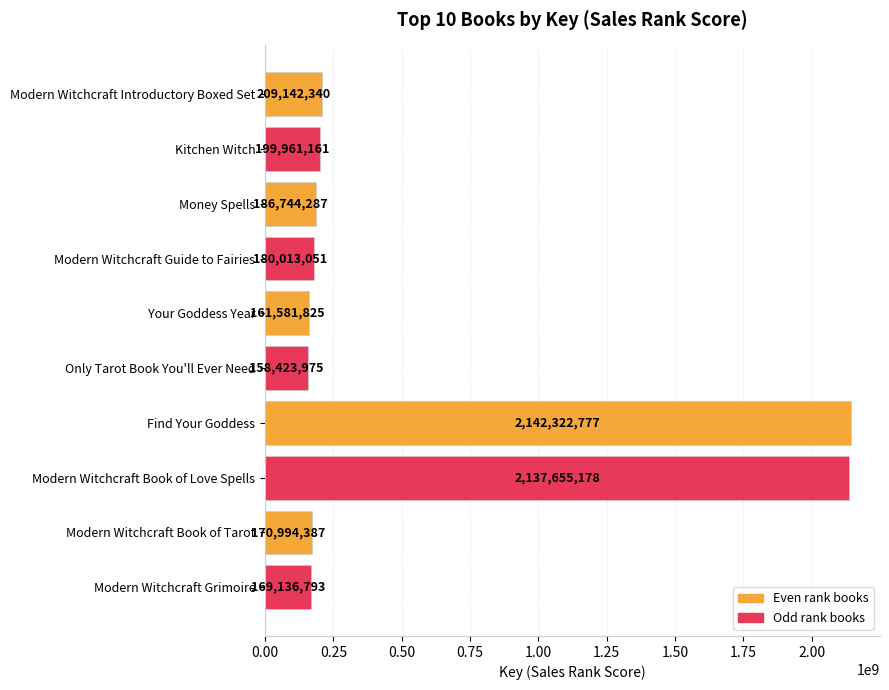

Does the chart contain stacked bars?

No